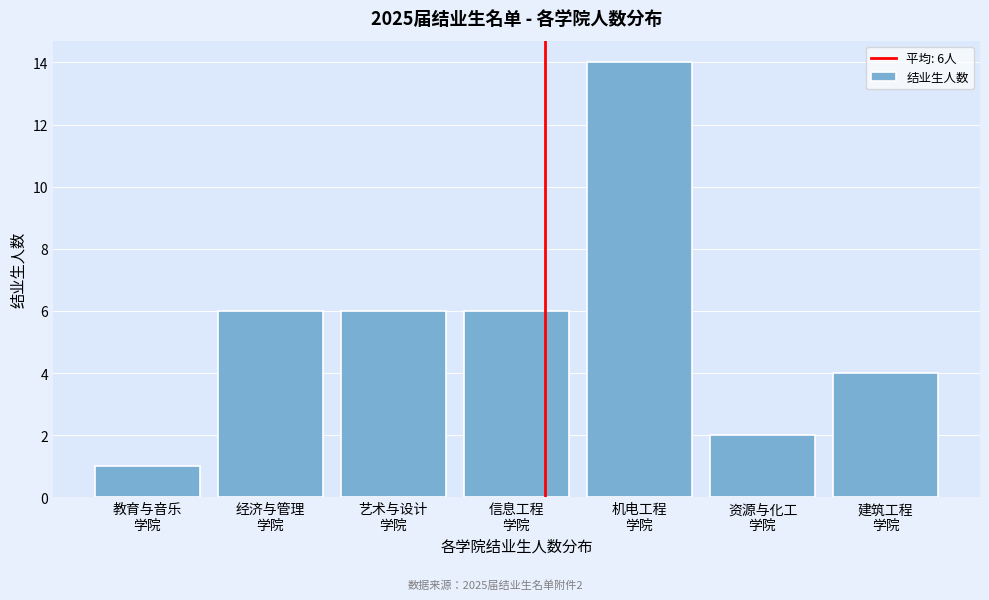

Reading left to right, list all the values displayed in this chart.

1	6	6	6	14	2	4